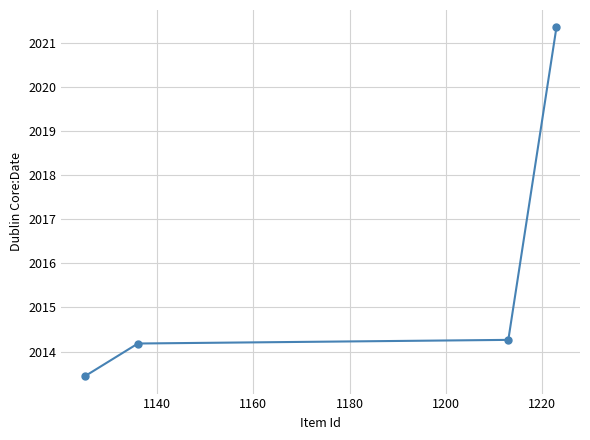

Reading right to left, list all the values displayed in this chart.

2021.3	2014.3	2014.2	2013.4